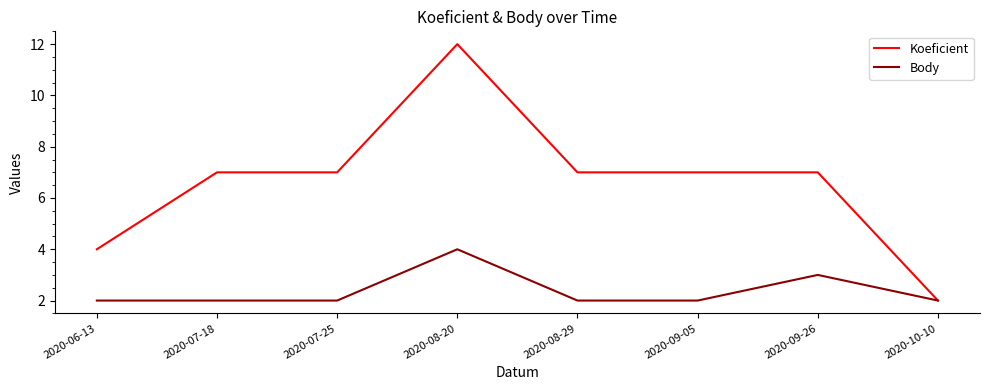

At which category is the sum across all series the highest?

2020-08-20